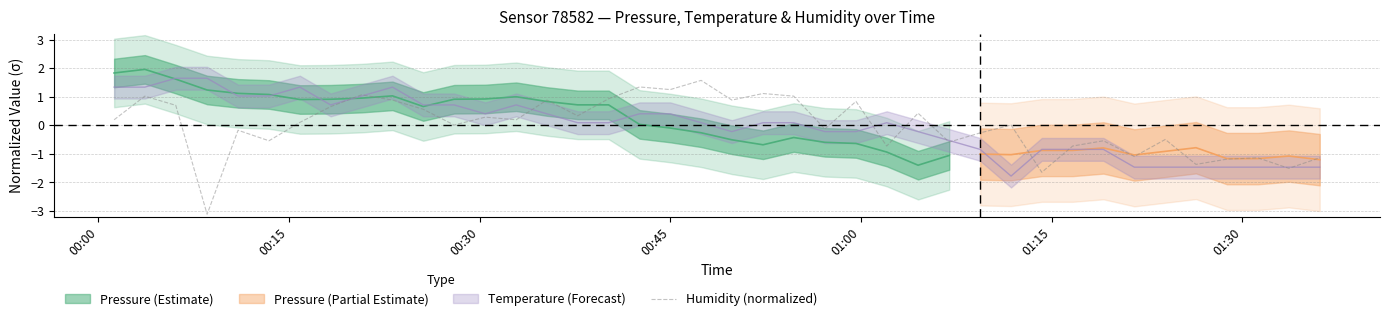

Reading left to right, what are all the values shown in this chart?

0.2	1.0	0.7	-3.1	-0.2	-0.5	0.1	0.7	1.1	0.9	0.6	0.0	0.3	0.2	0.9	0.3	0.9	1.3	1.3	1.6	0.9	1.1	1.0	-0.1	0.8	-0.7	0.4	-0.6	-0.3	0.0	-1.6	-0.7	-0.5	-1.1	-0.5	-1.4	-1.2	-1.1	-1.5	-1.1